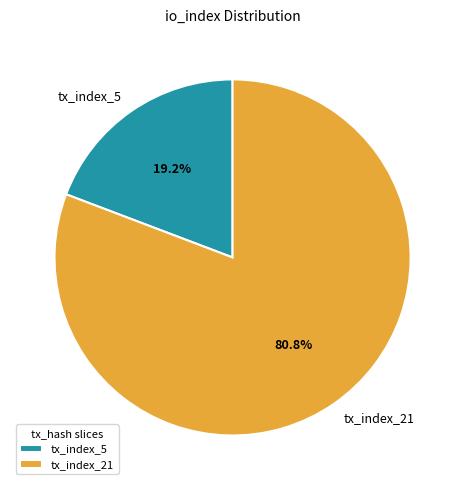

Is there any slice that represents more than half of the pie?

Yes